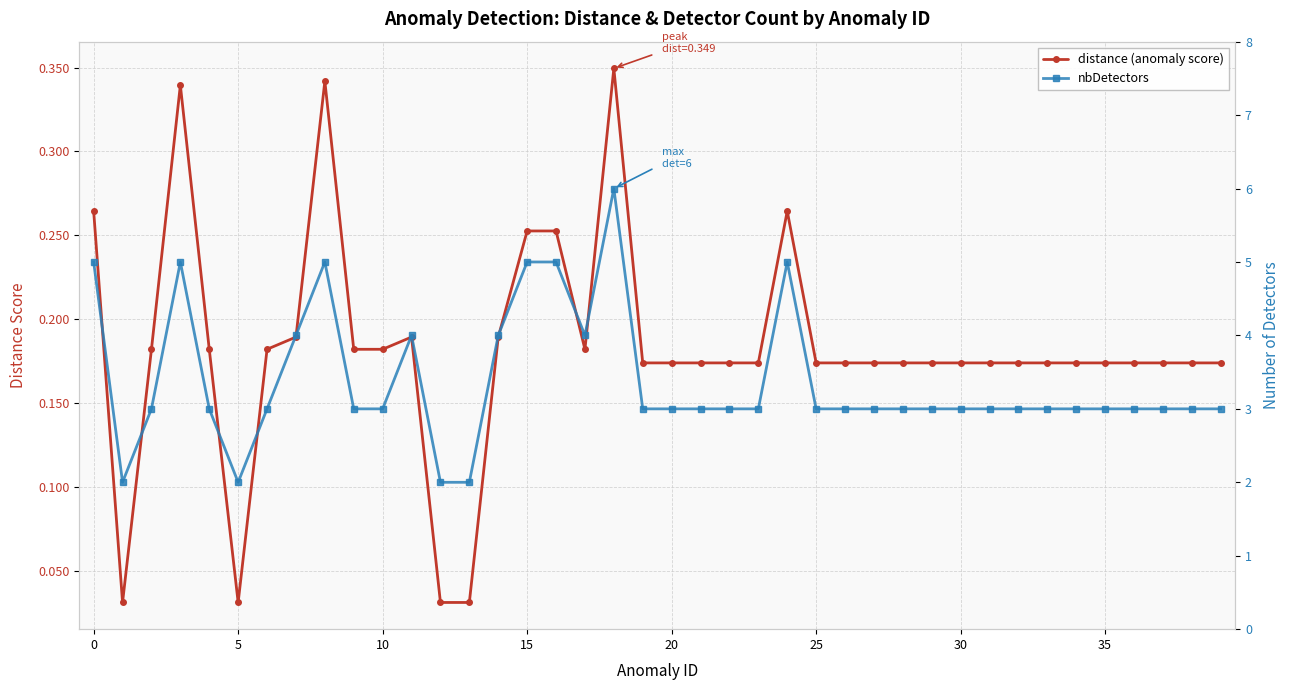

What is the difference between the second highest and minimum values in the distance (anomaly score) series?

0.3